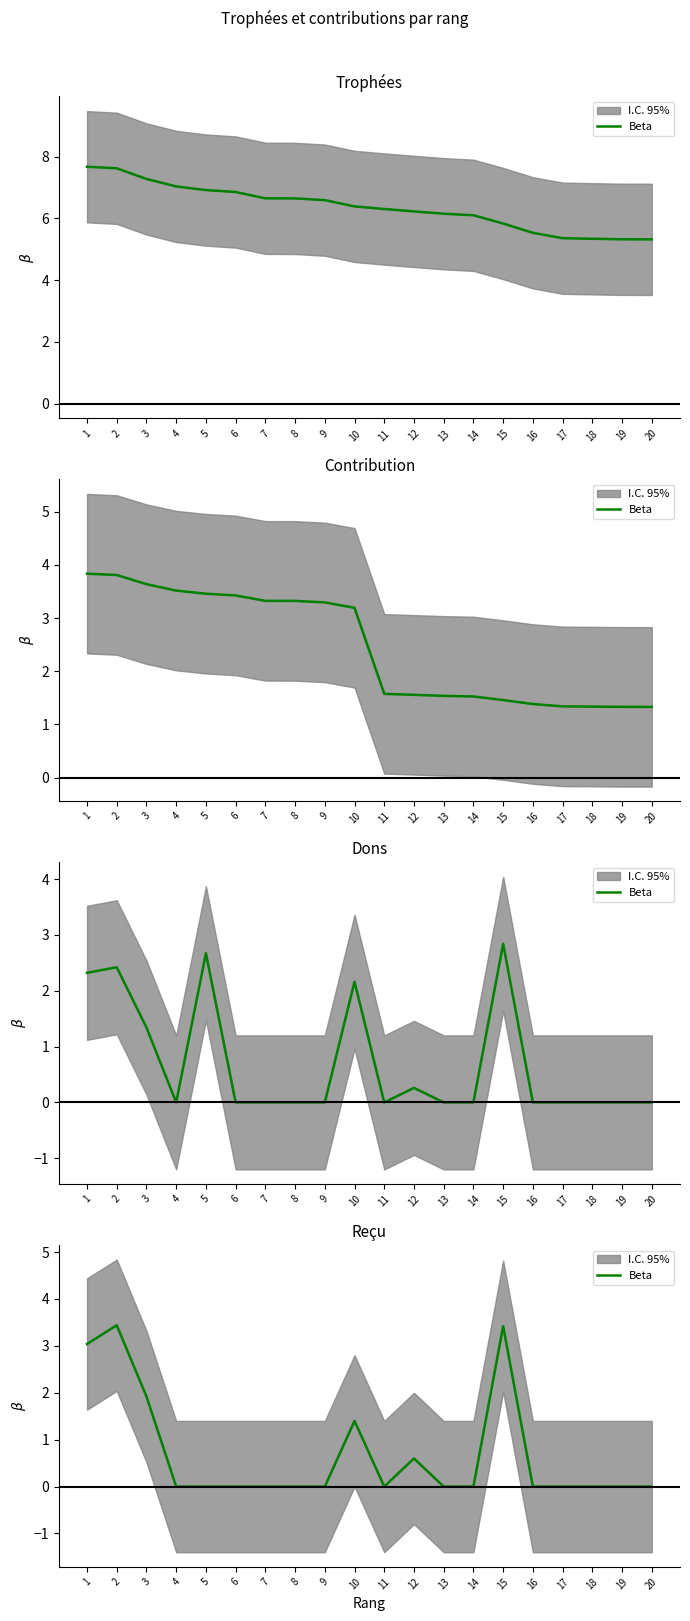

How many interior local valleys (lower than both neighbors) does the data have?

1